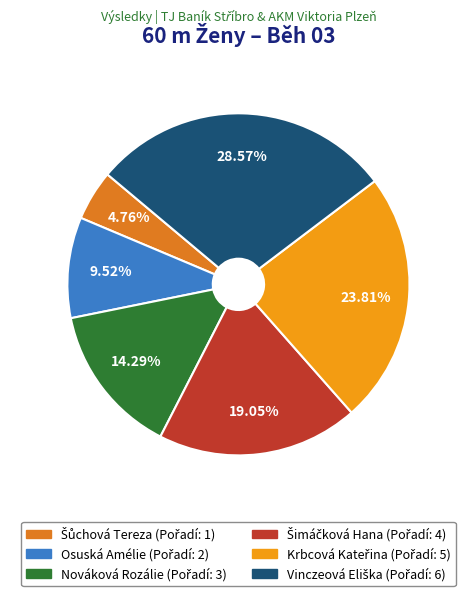

Does any single category account for the majority?

No